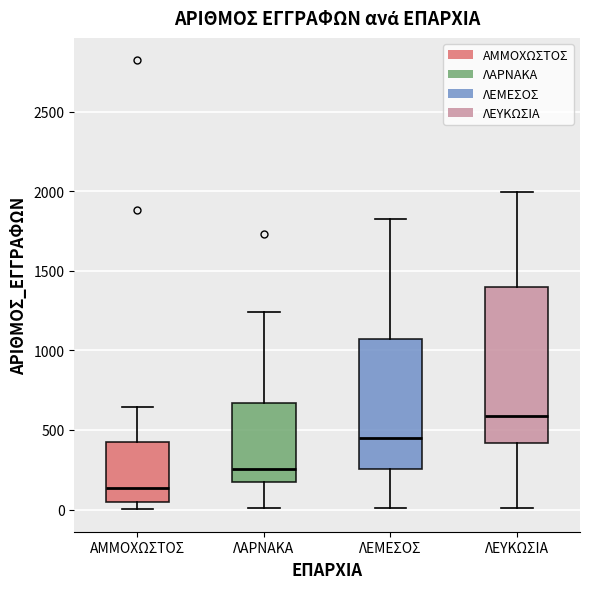

Comparing the boxes themselves (not the whiskers), which one is the tallest?

ΛΕΥΚΩΣΙΑ